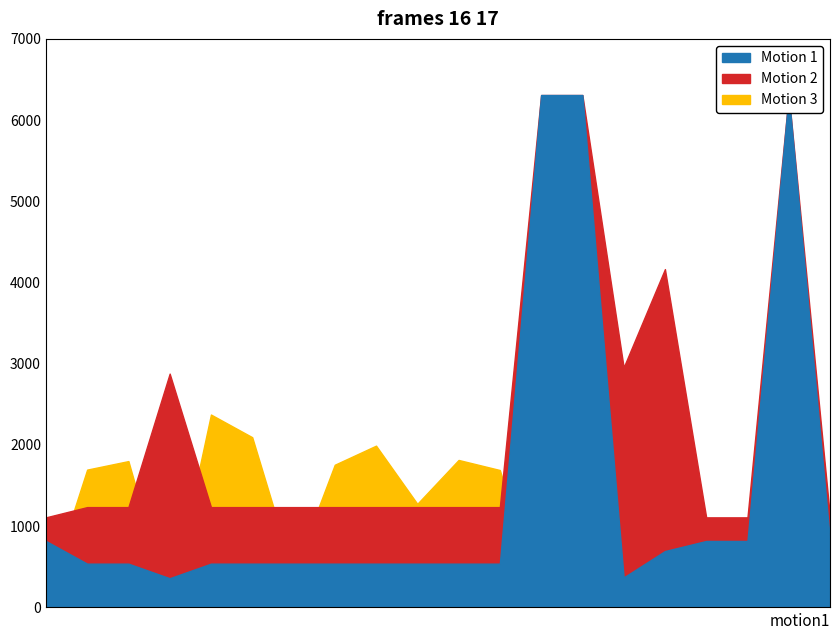

What are all the series names shown in the legend?

Motion 1, Motion 2, Motion 3